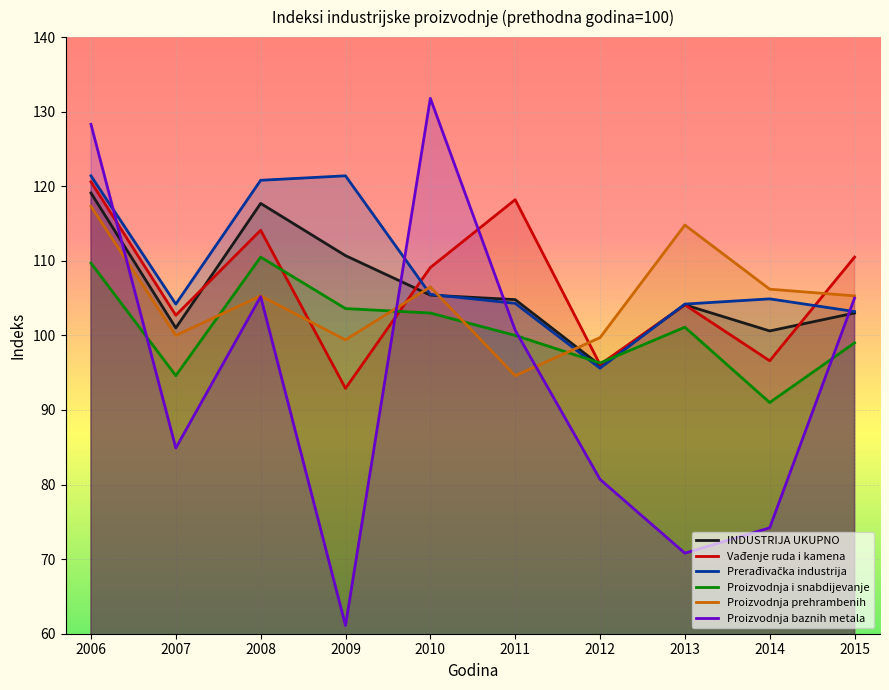

Reading left to right, extract all data points from this chart.

INDUSTRIJA UKUPNO: 119.1	101.0	117.7	110.7	105.4	104.8	96.0	104.1	100.6	103.0
Vađenje ruda i kamena: 120.6	102.7	114.1	92.9	109.1	118.2	96.1	104.1	96.6	110.5
Prerađivačka industrija: 121.4	104.2	120.8	121.4	105.5	104.3	95.6	104.2	104.9	103.2
Proizvodnja i snabdijevanje: 109.7	94.6	110.5	103.6	103.0	100.0	96.3	101.1	91.0	99.0
Proizvodnja prehrambenih: 117.3	100.0	105.3	99.4	106.5	94.6	99.7	114.8	106.2	105.3
Proizvodnja baznih metala: 128.3	84.9	105.2	61.1	131.8	100.7	80.7	70.8	74.2	105.0